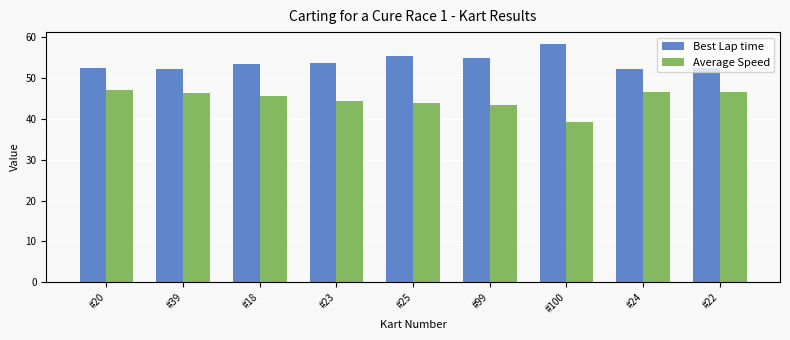

Which category has the highest value in the Best Lap time series?

#100